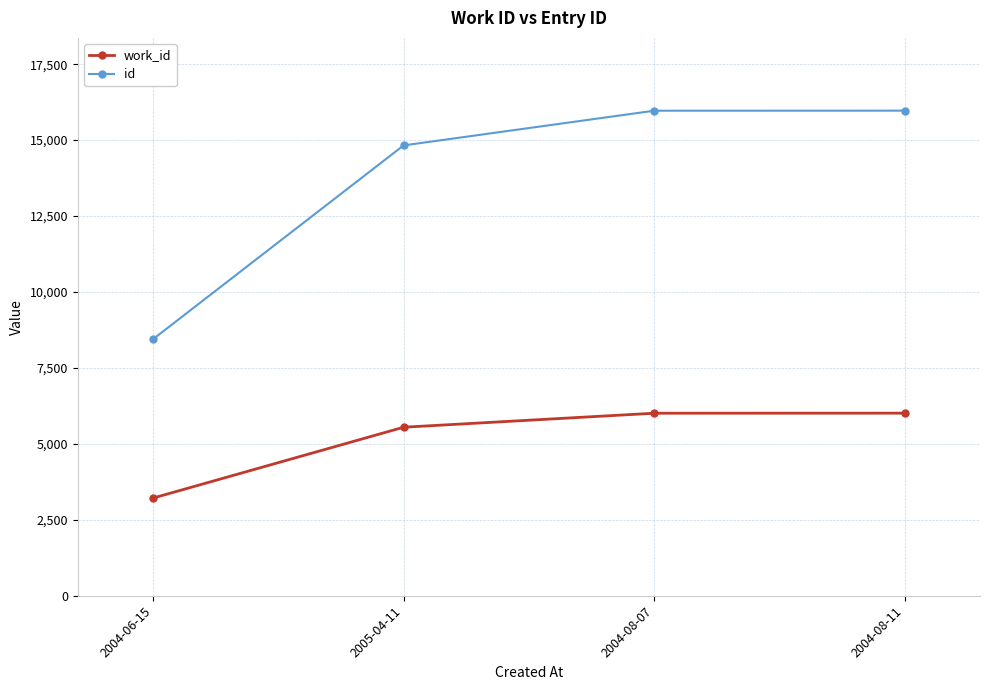

True or false: work_id and id cross at least once.

False